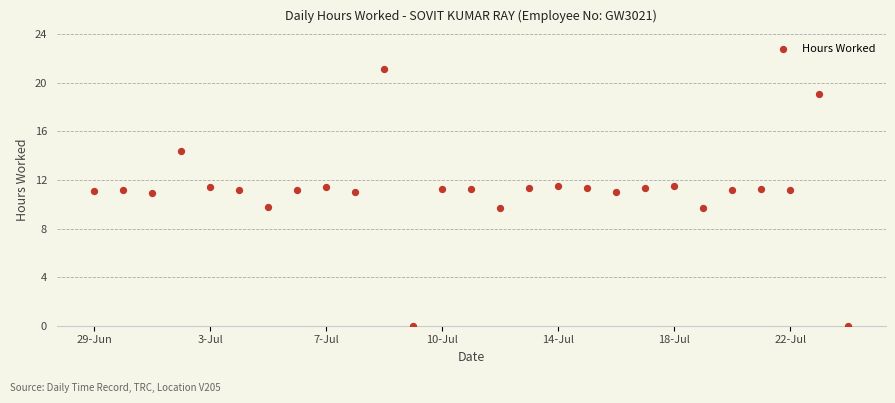

How many points are shown in the scatter plot?

27